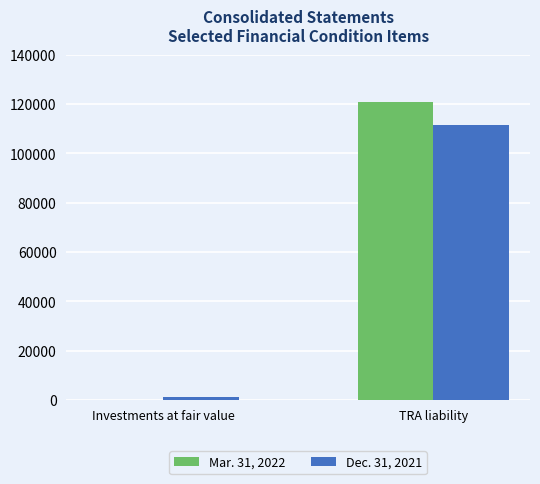

What are all the series names shown in the legend?

Mar. 31, 2022, Dec. 31, 2021